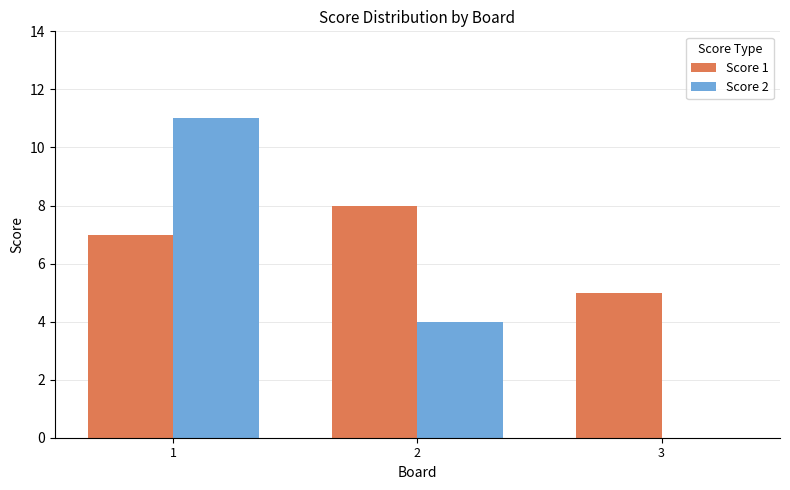

Reading right to left, extract all data points from this chart.

Score 1: 5	8	7
Score 2: 0	4	11